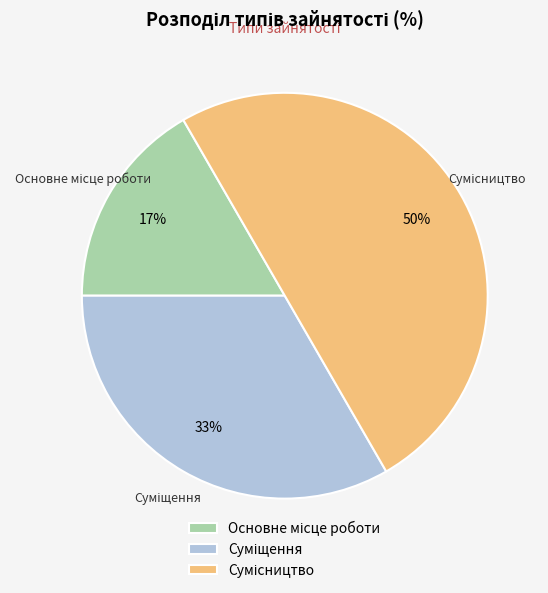

To the nearest percent, what is the difference between the largest and smallest slice percentages?

33%